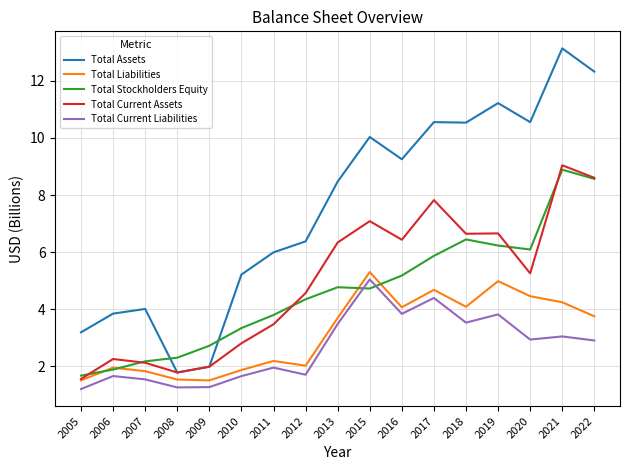

How many lines are shown in the chart?

5